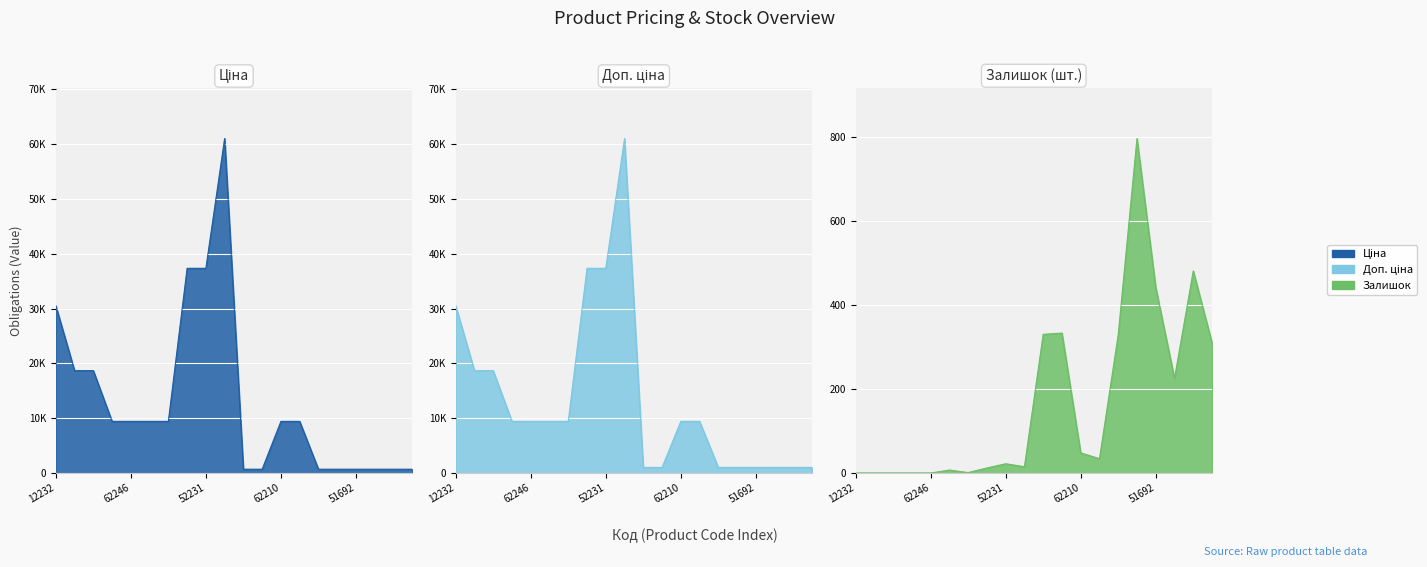

What is the highest value of the Залишок series?

796.0